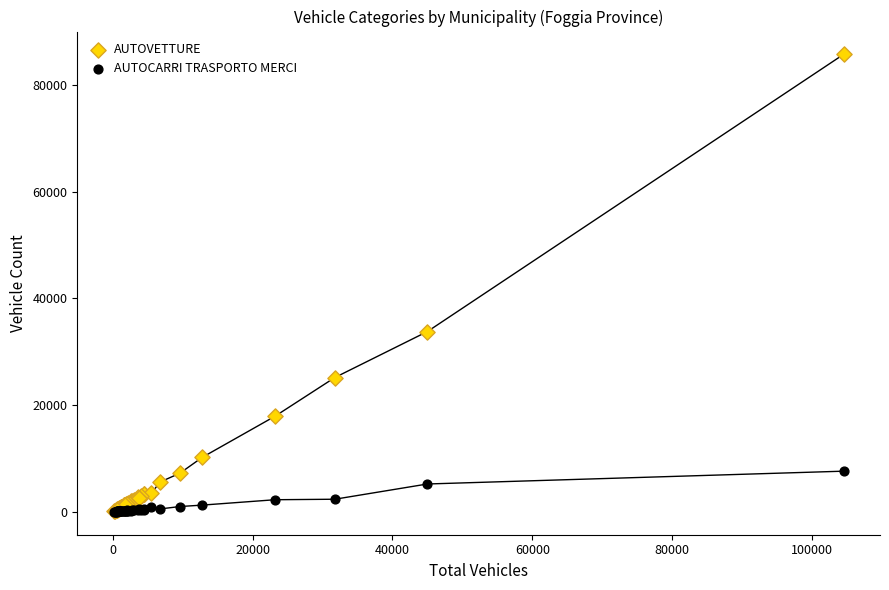

In the AUTOVETTURE series, what Y value is closest to 42907?

33801